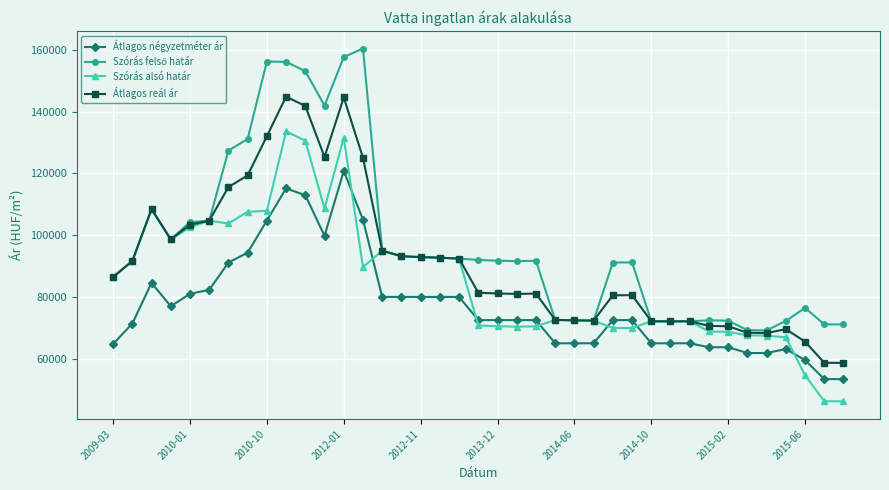

How many data points in Átlagos reál ár are less than 81363?

19